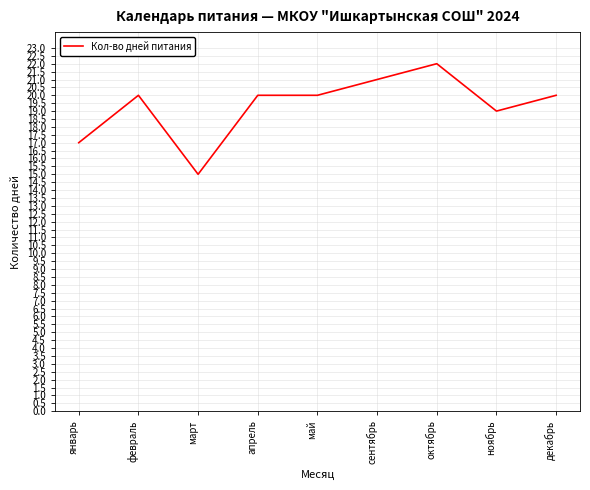

What is the change in value from май to сентябрь?

+1